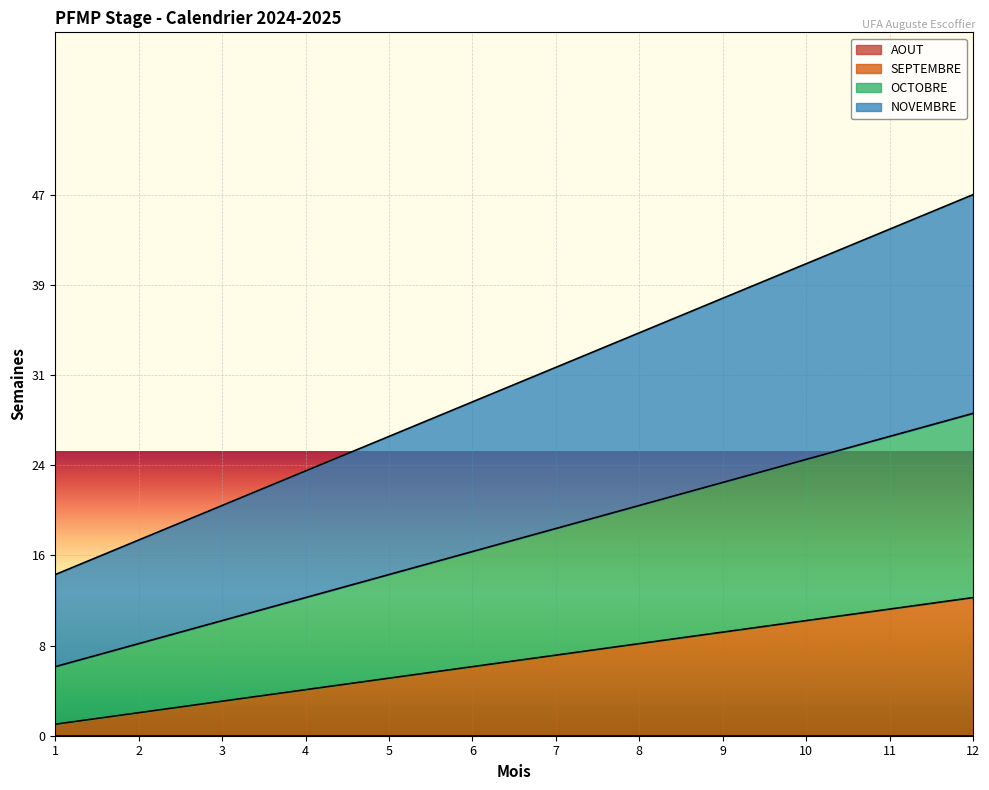

True or false: SEPTEMBRE has more than 2 interior local peaks.

False